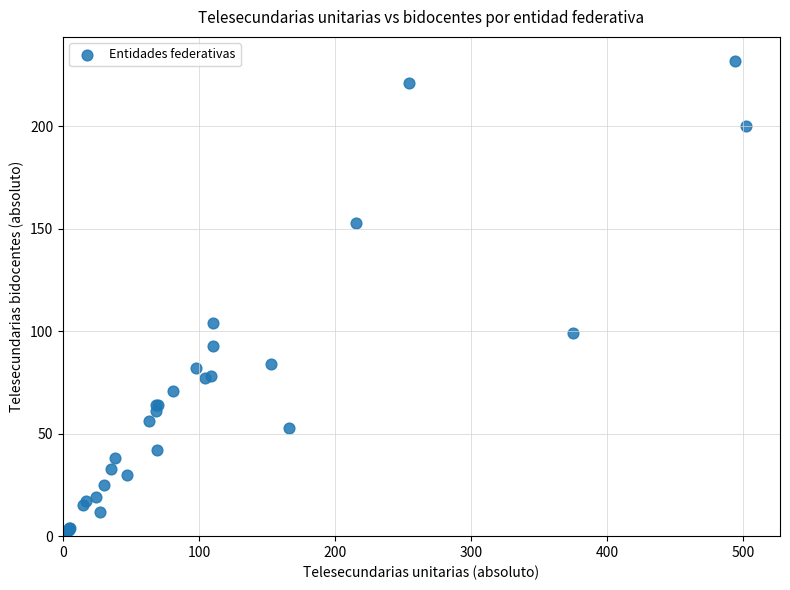

What Y value in the scatter plot is closest to 116?

104